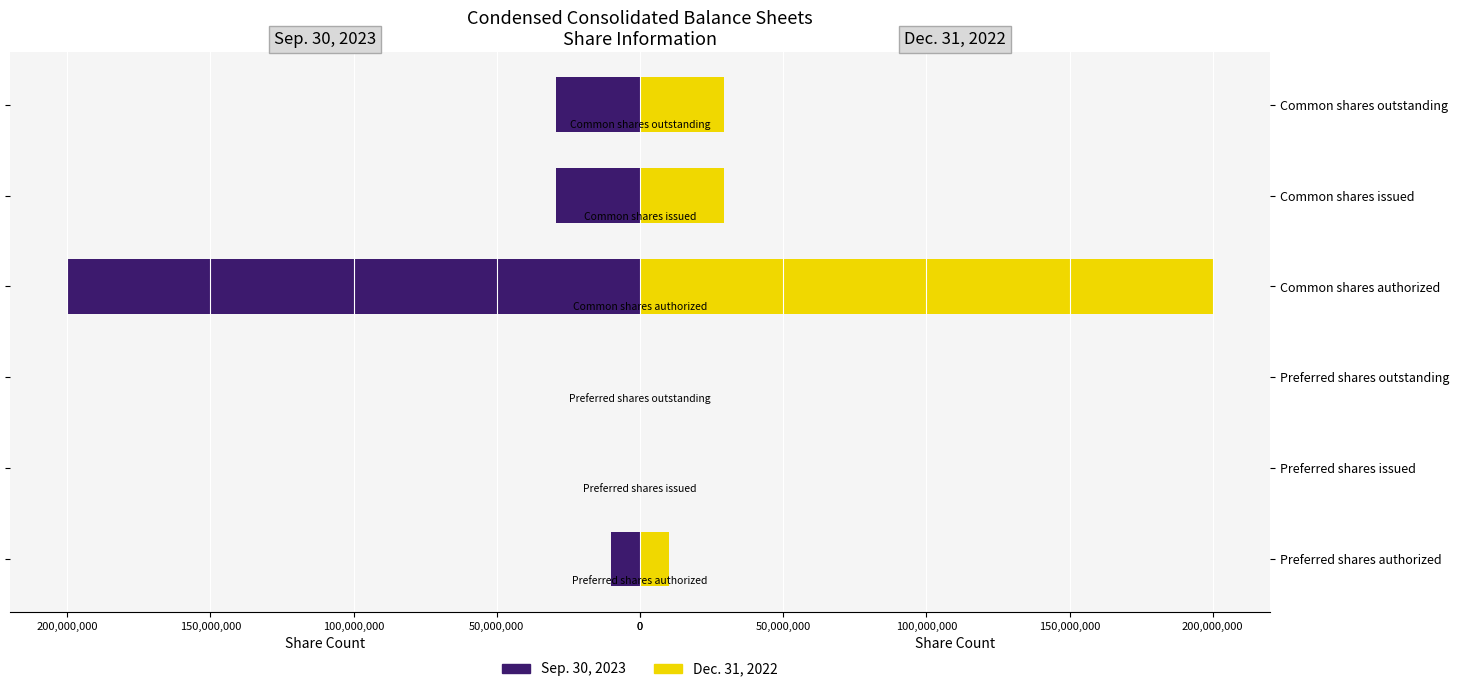

What is the difference between the maximum and minimum values in the Dec. 31, 2022 series?

200000000